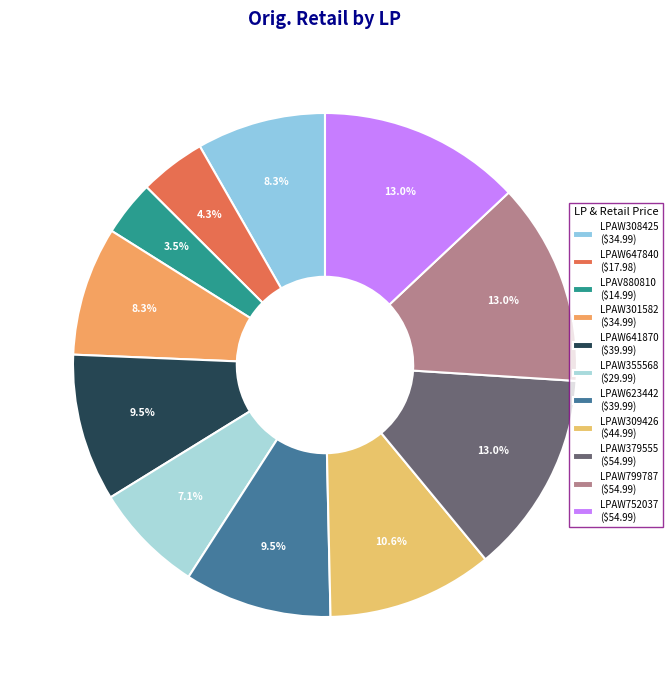

How many segments does this pie chart have?

11